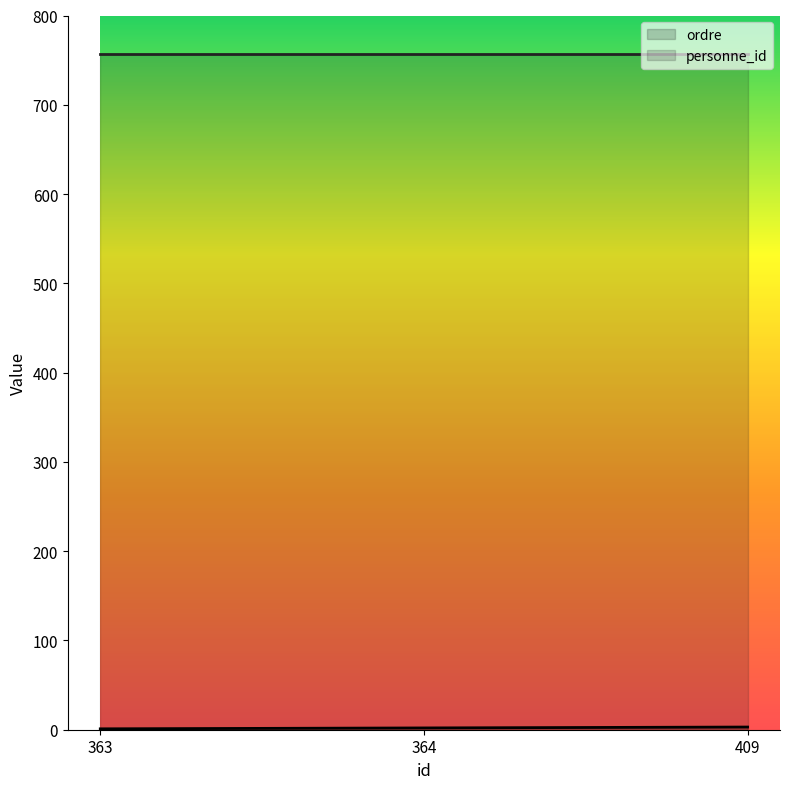

True or false: the data shows 3 at 409.

True